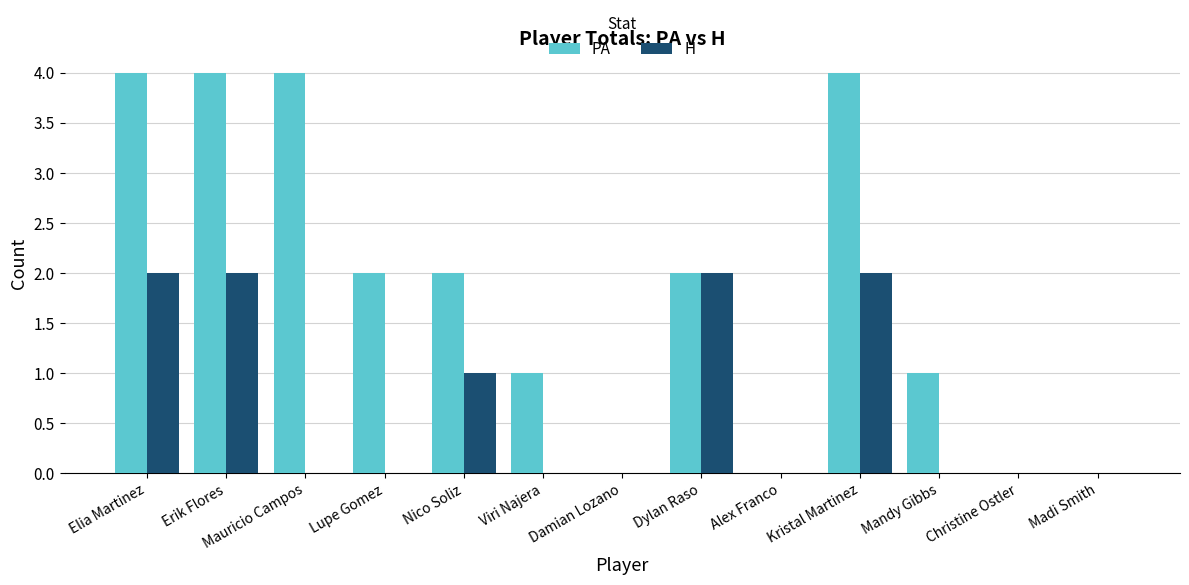

Is the value of PA at Mauricio Campos greater than the value of H at Alex Franco?

Yes